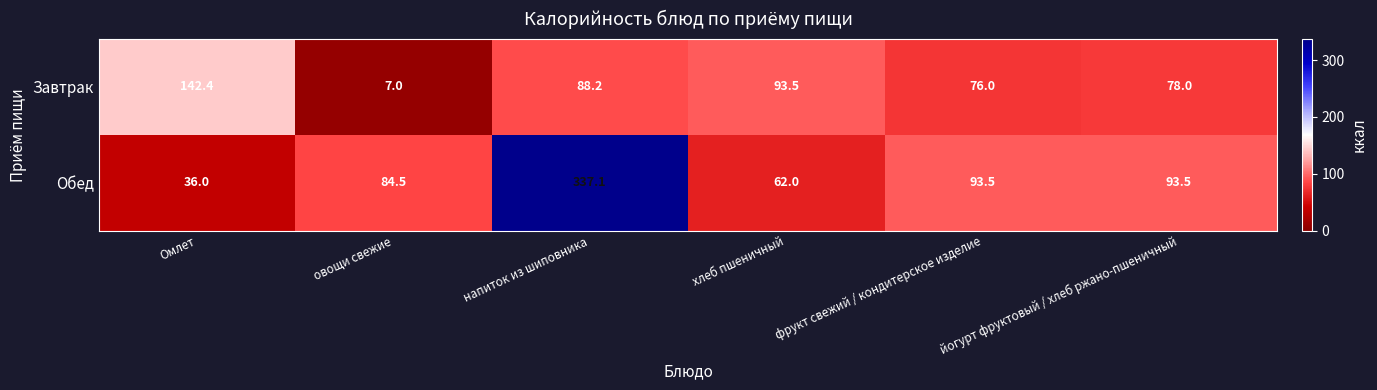

What is the average value of the Завтрак series?

80.9